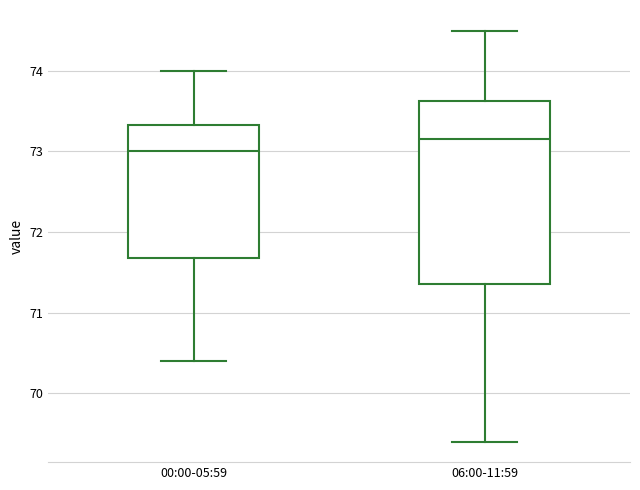

Reading left to right, transcribe this box plot: for each box, give where its median line is, the range the box spans, and where its two whiskers end, as read against the y-axis. The values are not printed on the chart, so give them approximately, as read against the axis.

00:00-05:59: median 73.0, box 71.7 to 73.3, whiskers 70.4 to 74.0
06:00-11:59: median 73.2, box 71.4 to 73.6, whiskers 69.4 to 74.5